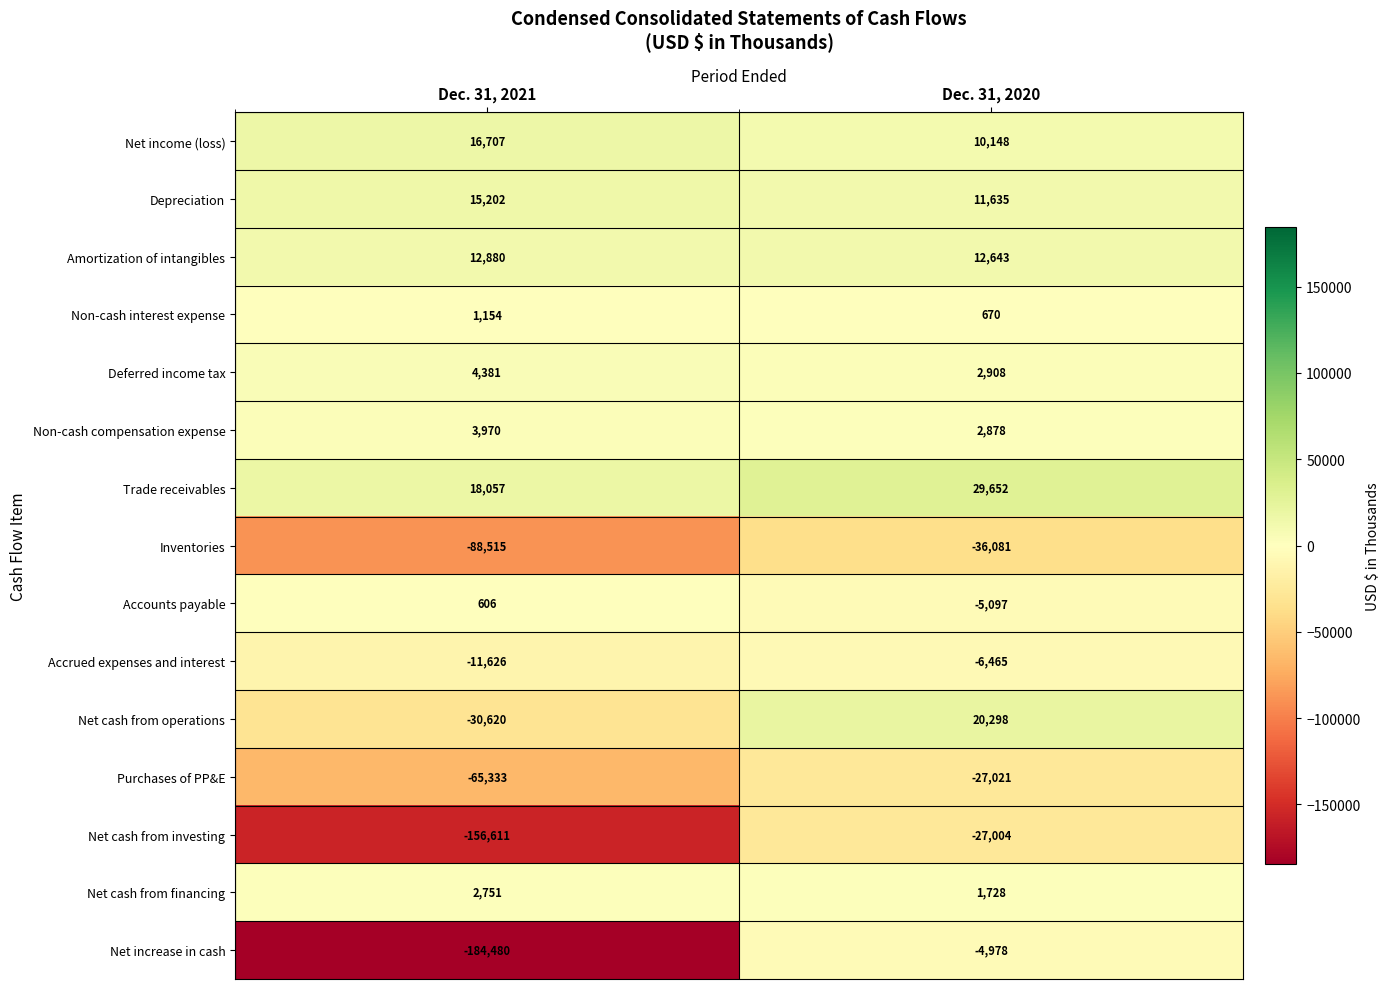

Reading left to right, list all the values displayed in this chart.

Net income (loss): Dec. 31, 2021=16707	Dec. 31, 2020=10148
Depreciation: Dec. 31, 2021=15202	Dec. 31, 2020=11635
Amortization of intangibles: Dec. 31, 2021=12880	Dec. 31, 2020=12643
Non-cash interest expense: Dec. 31, 2021=1154	Dec. 31, 2020=670
Deferred income tax: Dec. 31, 2021=4381	Dec. 31, 2020=2908
Non-cash compensation expense: Dec. 31, 2021=3970	Dec. 31, 2020=2878
Trade receivables: Dec. 31, 2021=18057	Dec. 31, 2020=29652
Inventories: Dec. 31, 2021=-88515	Dec. 31, 2020=-36081
Accounts payable: Dec. 31, 2021=606	Dec. 31, 2020=-5097
Accrued expenses and interest: Dec. 31, 2021=-11626	Dec. 31, 2020=-6465
Net cash from operations: Dec. 31, 2021=-30620	Dec. 31, 2020=20298
Purchases of PP&E: Dec. 31, 2021=-65333	Dec. 31, 2020=-27021
Net cash from investing: Dec. 31, 2021=-156611	Dec. 31, 2020=-27004
Net cash from financing: Dec. 31, 2021=2751	Dec. 31, 2020=1728
Net increase in cash: Dec. 31, 2021=-184480	Dec. 31, 2020=-4978